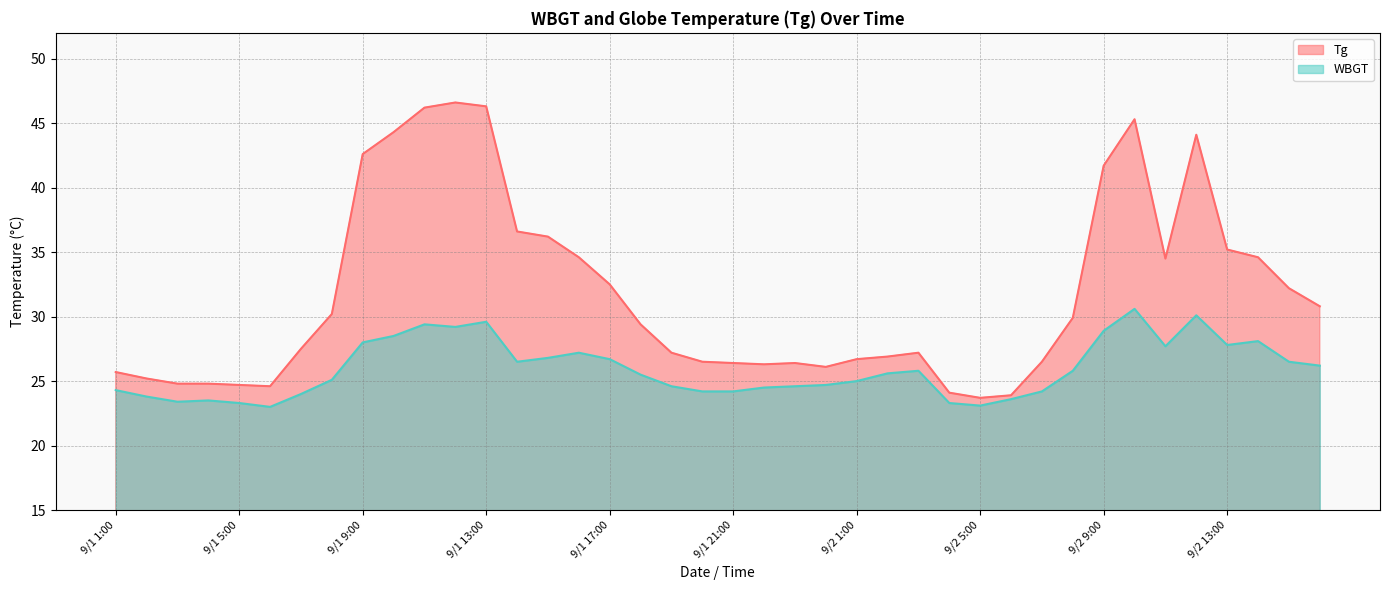

Reading left to right, transcribe all the data shown in this chart.

Tg: 25.7	25.2	24.8	24.8	24.7	24.6	27.5	30.2	42.6	44.3	46.2	46.6	46.3	36.6	36.2	34.6	32.5	29.4	27.2	26.5	26.4	26.3	26.4	26.1	26.7	26.9	27.2	24.1	23.7	23.9	26.5	29.9	41.7	45.3	34.5	44.1	35.2	34.6	32.2	30.8
WBGT: 24.3	23.8	23.4	23.5	23.3	23.0	24.0	25.1	28.0	28.5	29.4	29.2	29.6	26.5	26.8	27.2	26.7	25.5	24.6	24.2	24.2	24.5	24.6	24.7	25.0	25.6	25.8	23.3	23.1	23.6	24.2	25.8	28.9	30.6	27.7	30.1	27.8	28.1	26.5	26.2